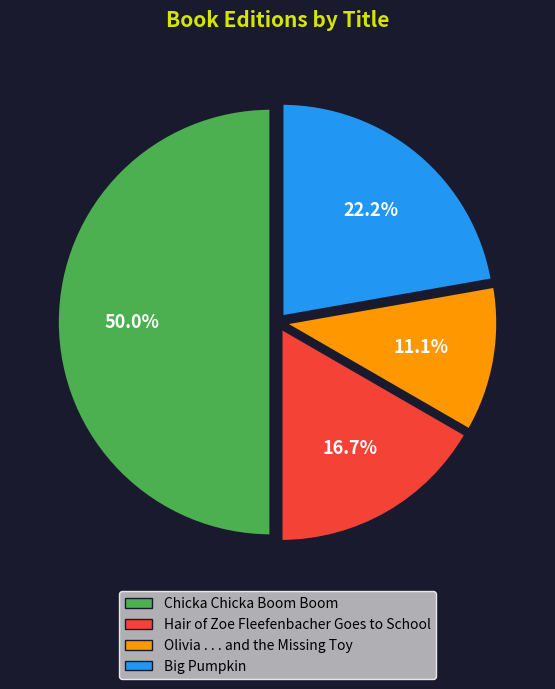

Is it true that Chicka Chicka Boom Boom is 50% of the pie?

True